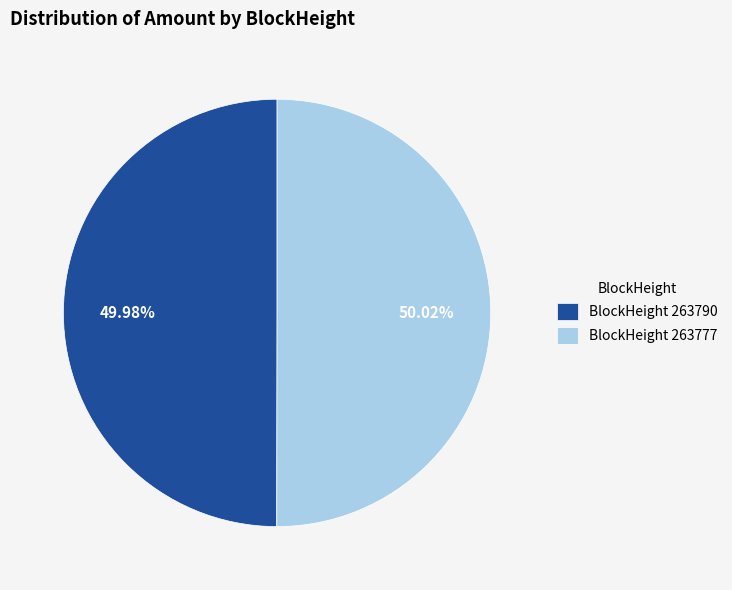

Is the sum of BlockHeight 263777 and BlockHeight 263790 greater than half?

Yes